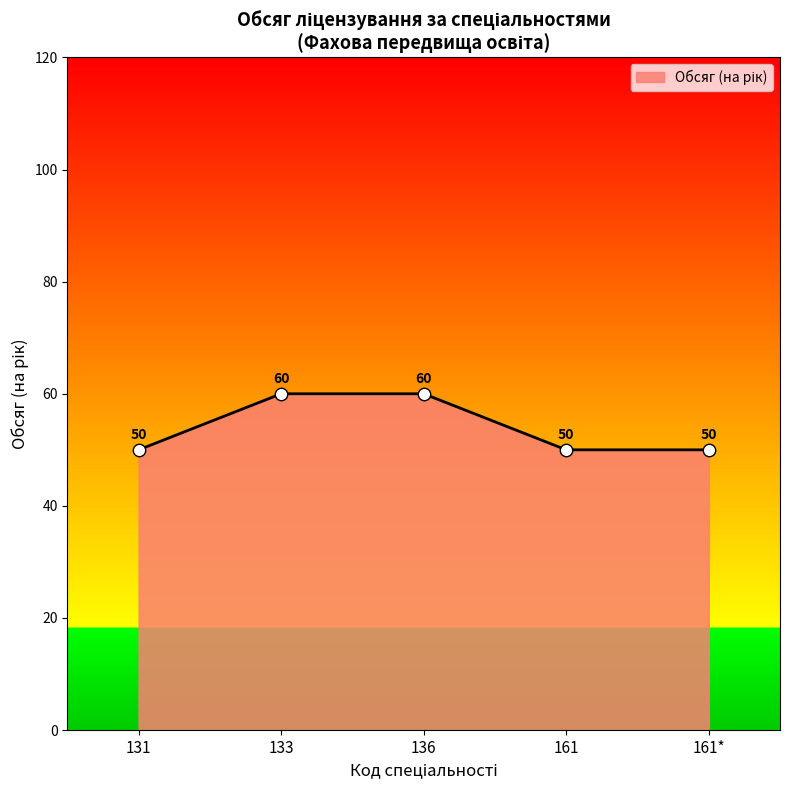

What is the ratio of the value at 161* to the value at 161?

1.0